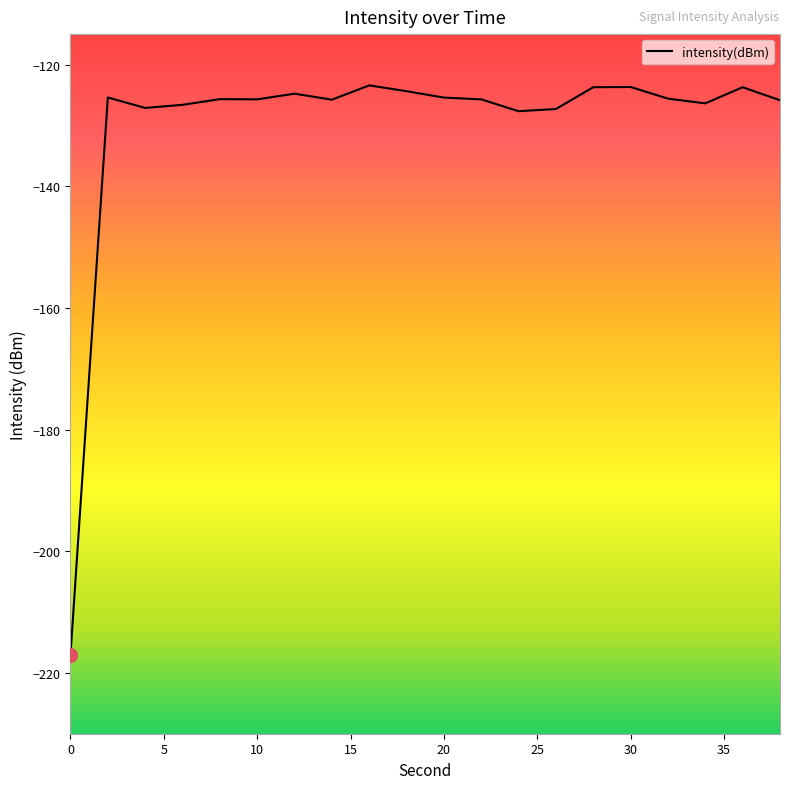

How many interior local peaks (higher than both neighbors) does the data have?

6